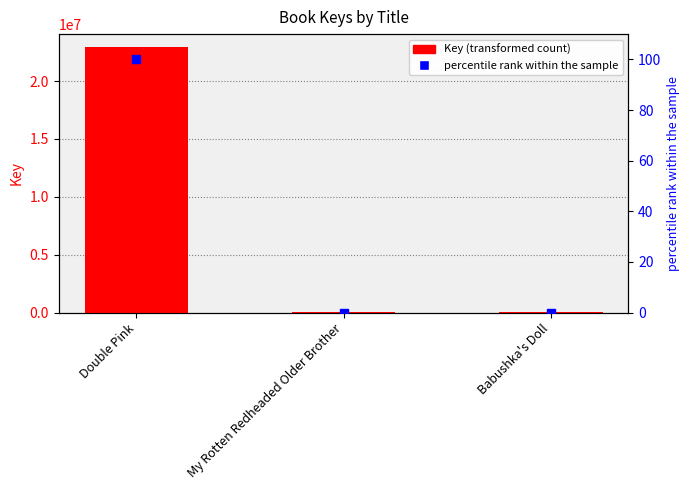

What position from the left is My Rotten Redheaded Older Brother?

2